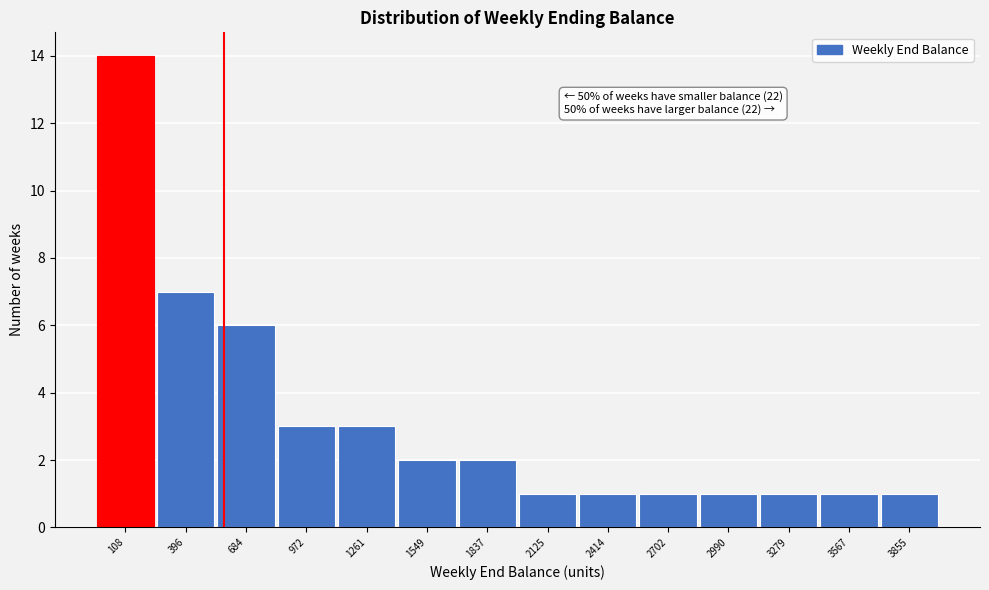

Reading right to left, extract all data points from this chart.

3855=1	3567=1	3279=1	2990=1	2702=1	2414=1	2125=1	1837=2	1549=2	1261=3	972=3	684=6	396=7	108=14